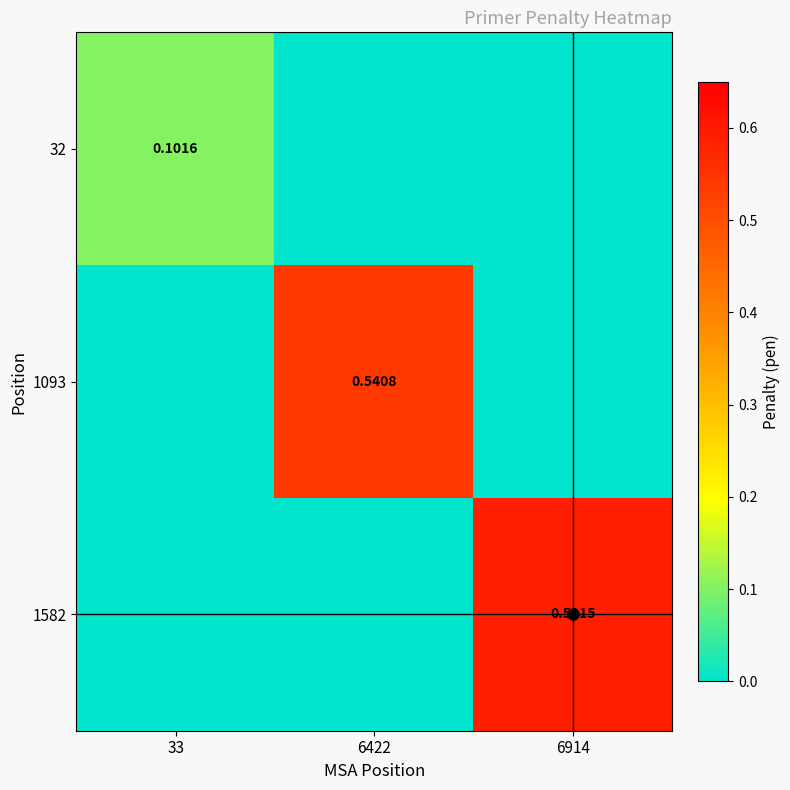

What is the difference between the maximum and second lowest values in the 32 series?

0.1